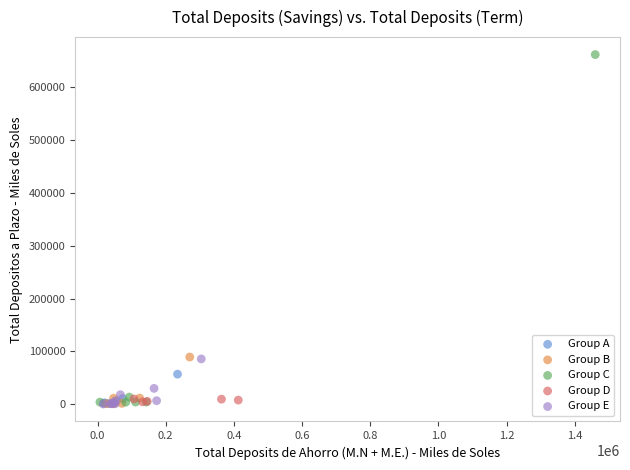

Which series has the largest Y range (max minus min)?

Group C